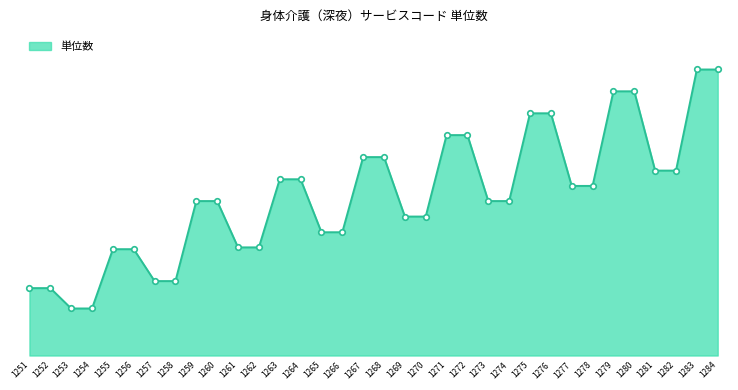

Reading left to right, extract all data points from this chart.

1251=374	1252=374	1253=261	1254=261	1255=590	1256=590	1257=413	1258=413	1259=857	1260=857	1261=600	1262=600	1263=978	1264=978	1265=684	1266=684	1267=1101	1268=1101	1269=771	1270=771	1271=1223	1272=1223	1273=857	1274=857	1275=1344	1276=1344	1277=941	1278=941	1279=1466	1280=1466	1281=1026	1282=1026	1283=1587	1284=1587